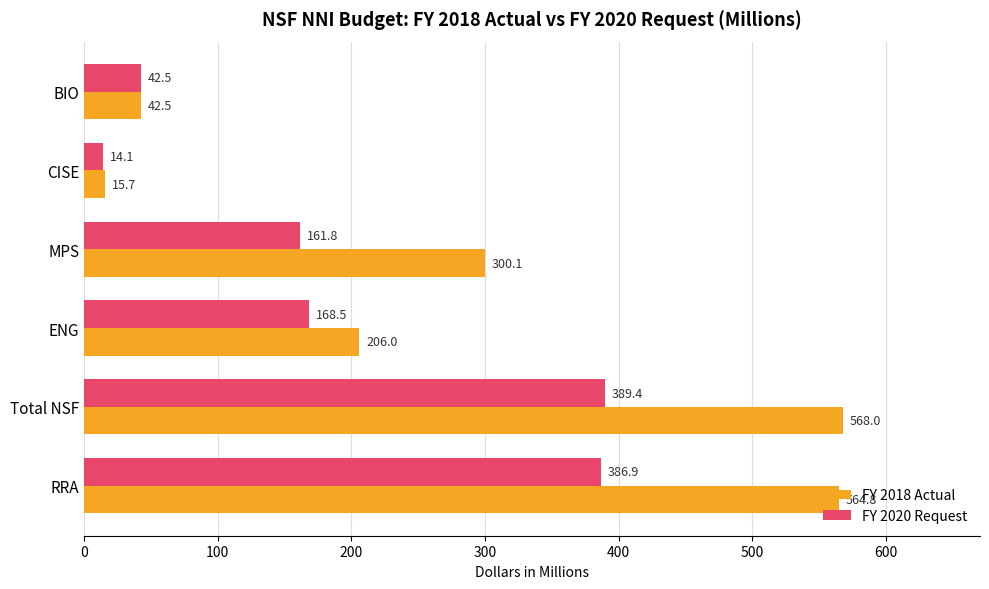

The FY 2018 Actual series shows 206.0 at ENG. True or false?

True